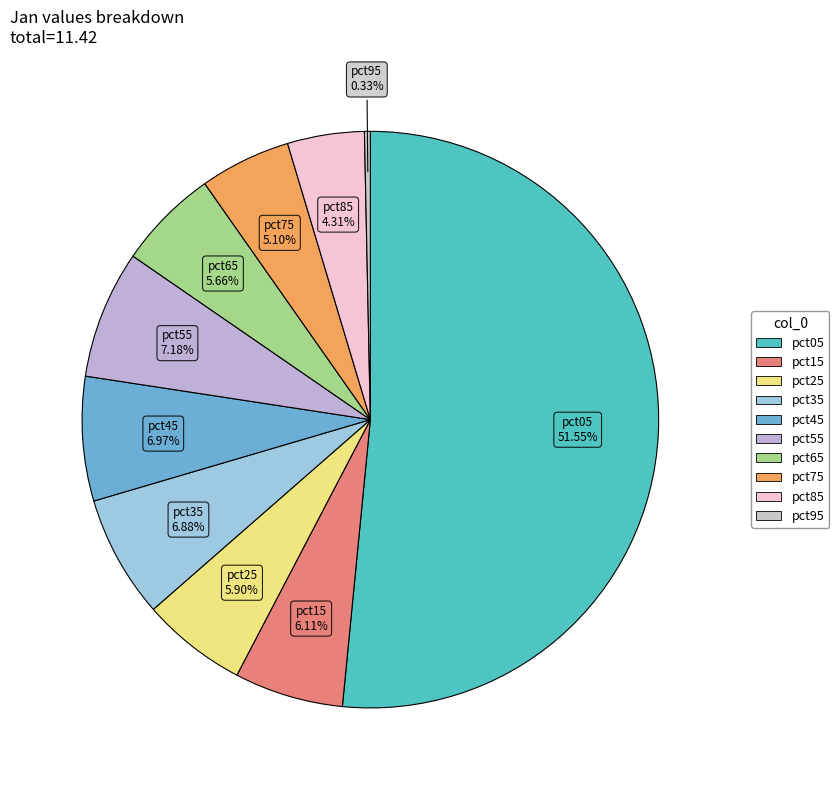

The pct85 slice represents 13% of the pie. True or false?

False